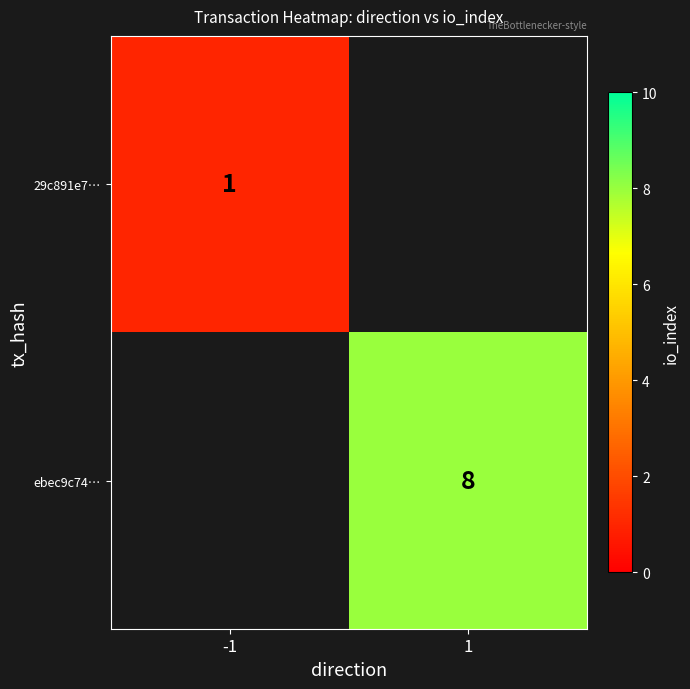

Which category has the highest value across all series?

1